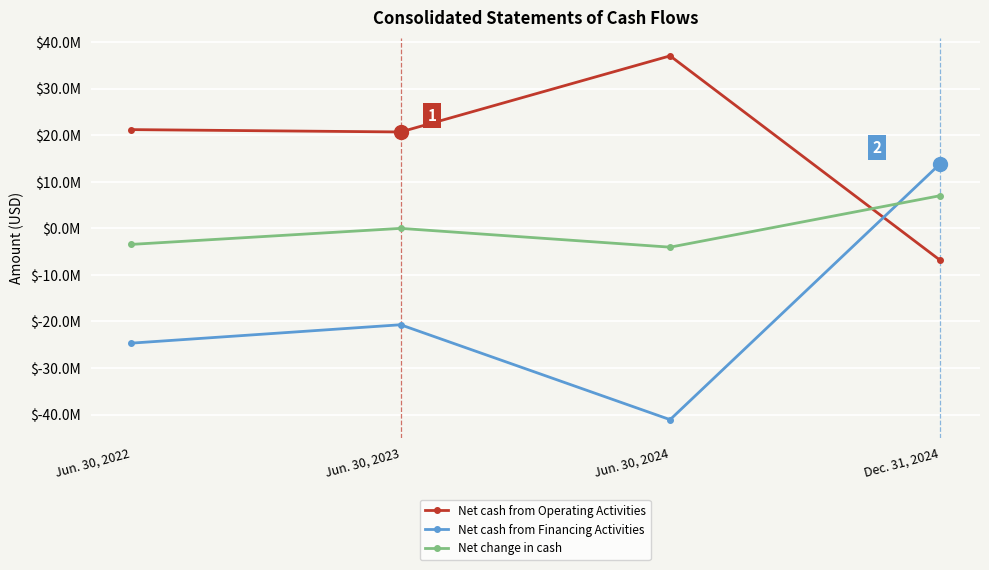

What is the smallest value displayed?

-41098937